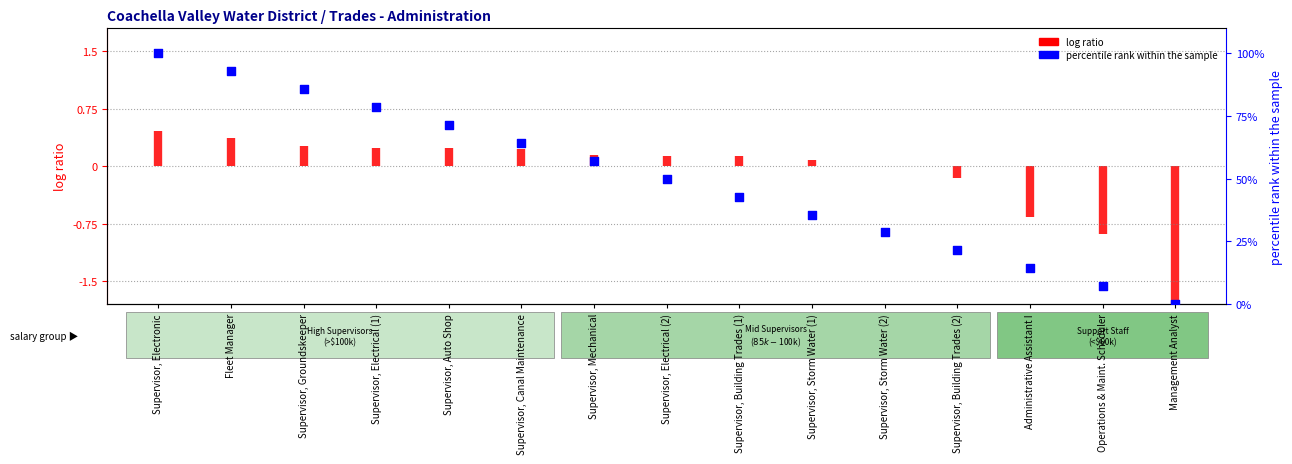

What is the change in value from Supervisor, Mechanical to Supervisor, Building Trades (2)?

-35.7